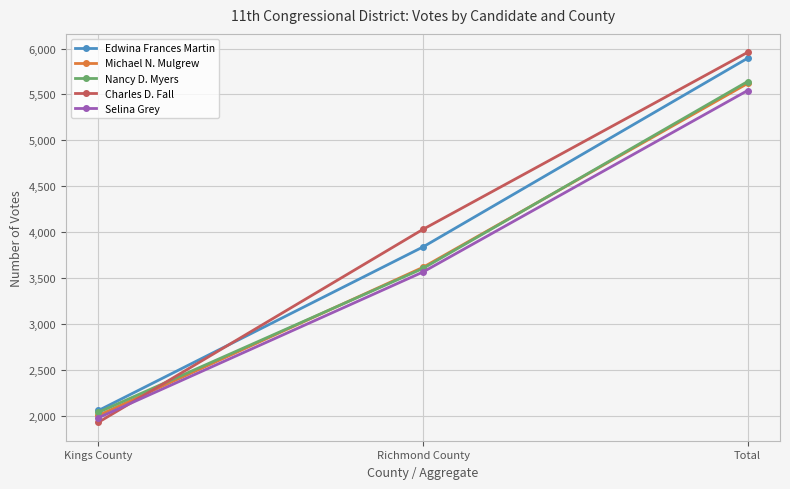

What is the total value across all series at Total?

28653